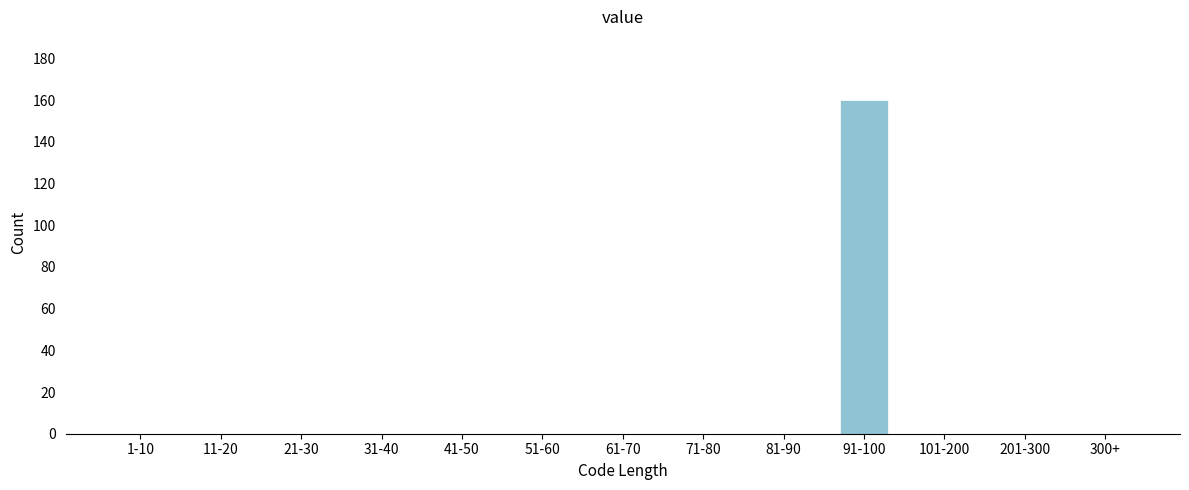

Reading left to right, list all the values displayed in this chart.

1-10=0	11-20=0	21-30=0	31-40=0	41-50=0	51-60=0	61-70=0	71-80=0	81-90=0	91-100=160	101-200=0	201-300=0	300+=0